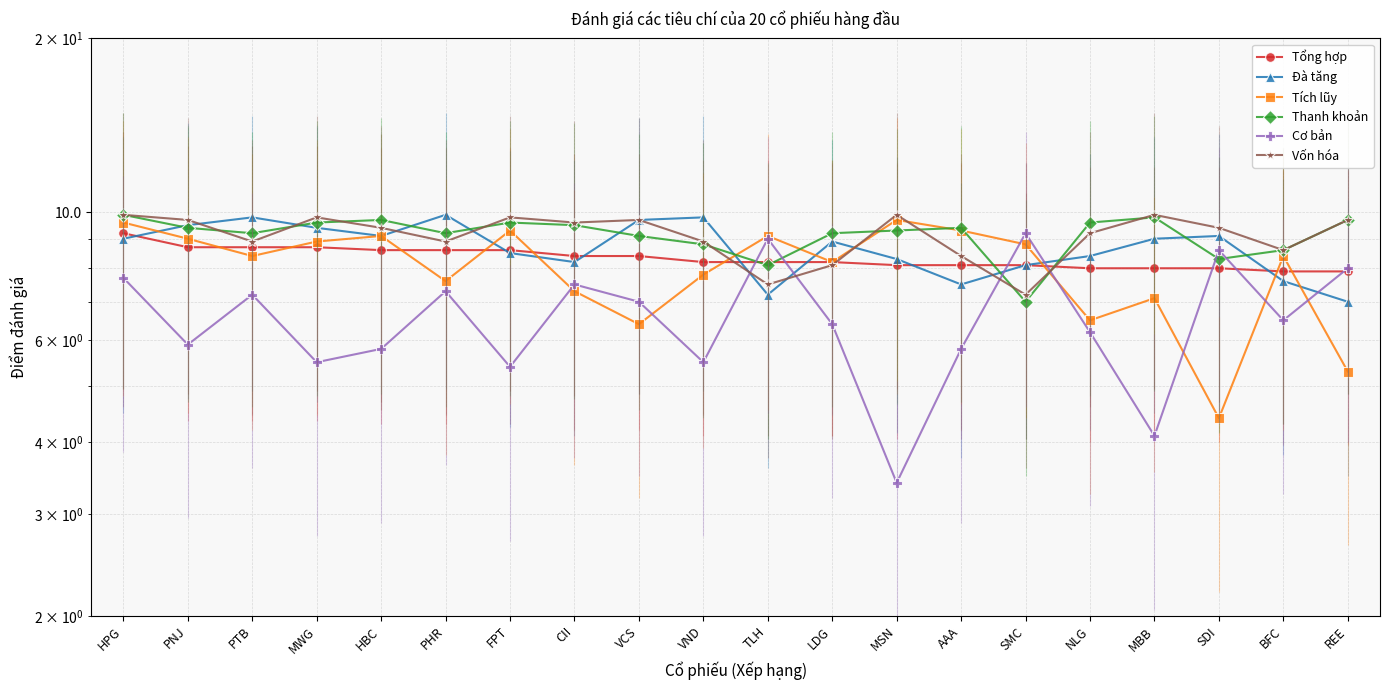

Between LDG and MSN, which series saw the biggest shift?

Cơ bản